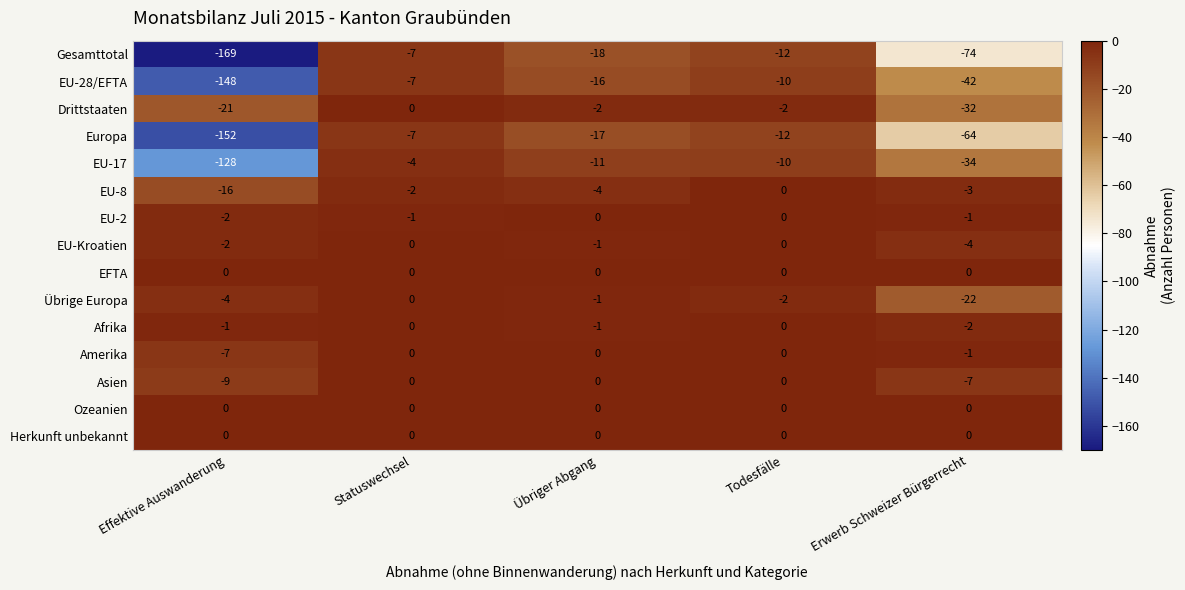

Is it true that Ozeanien equals 0 at Effektive Auswanderung?

True